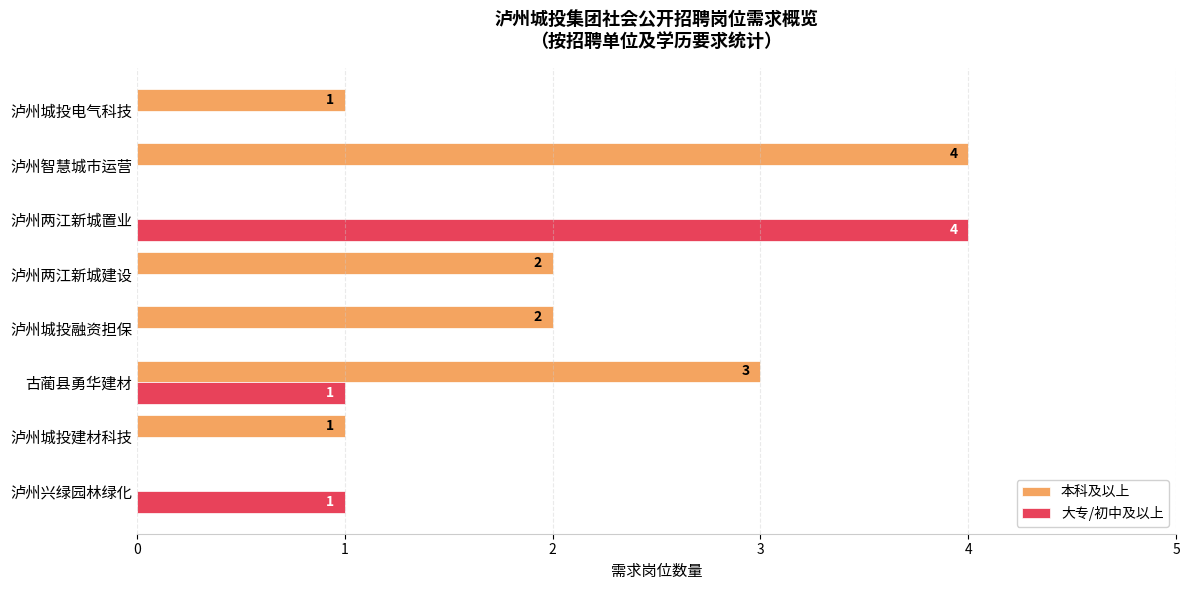

Which series changed the most between 泸州城投融资担保 and 泸州两江新城置业?

大专/初中及以上